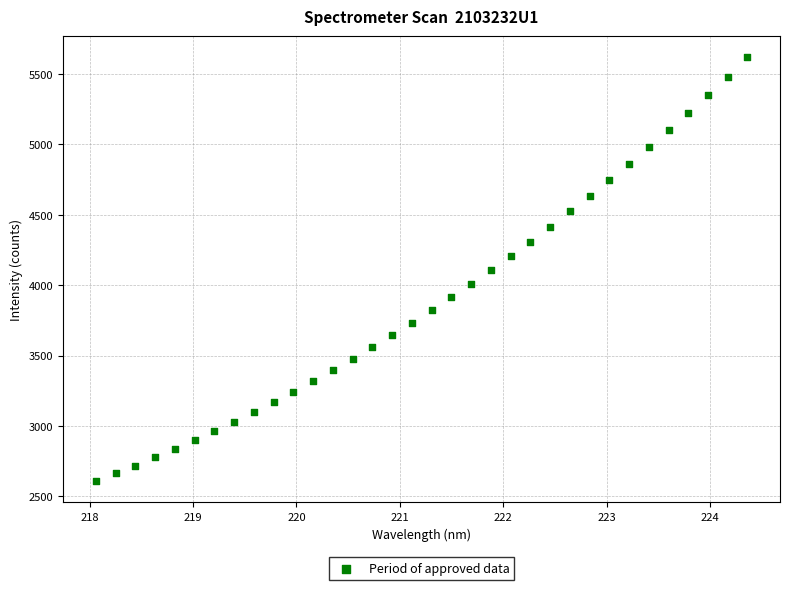

What is the range of Y values (max minus min)?

3009.7